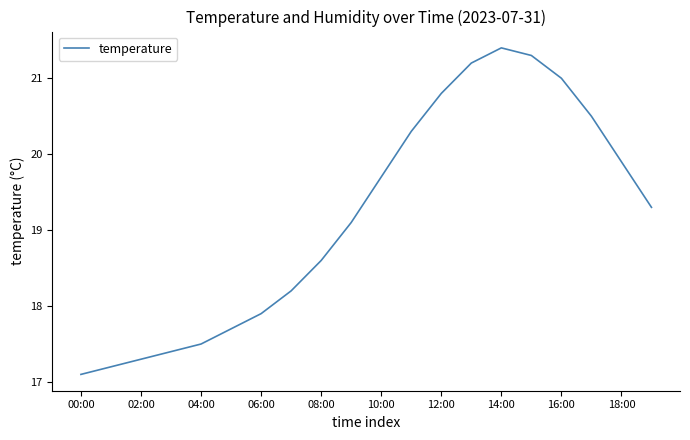

What is the maximum value shown in the chart?

21.4